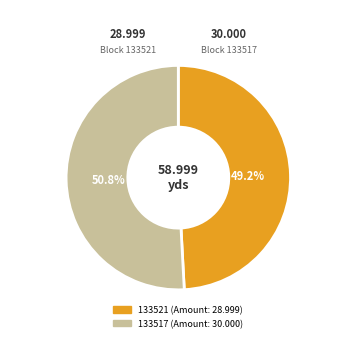

Does 133517 represent more than half of the total?

Yes